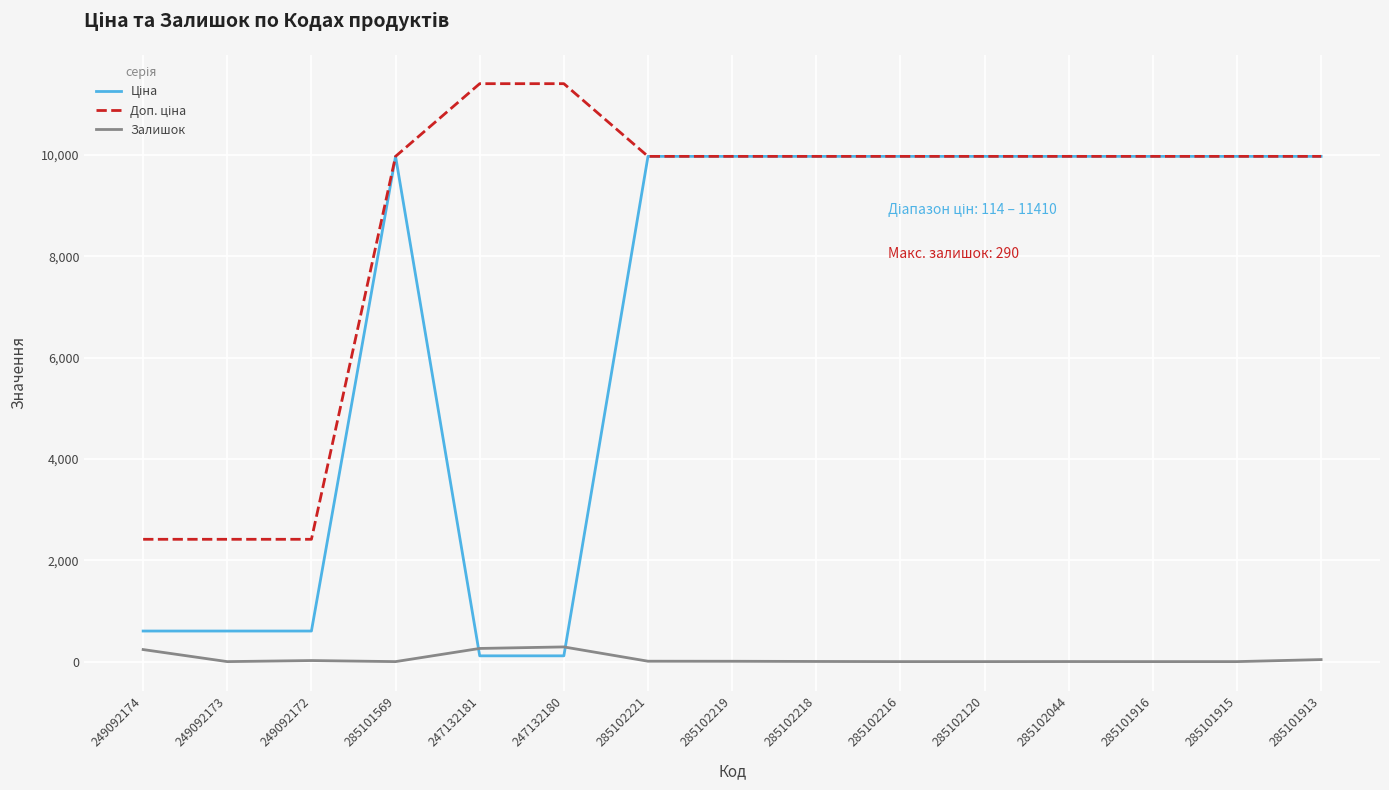

True or false: Залишок has a value of 238.0 at 249092174.

True